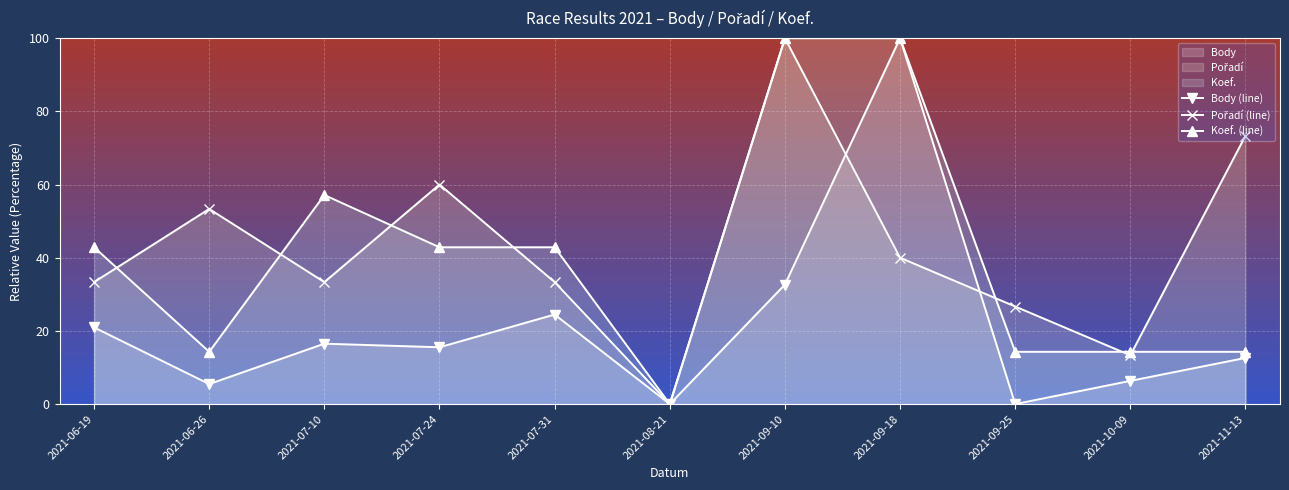

What position from the right is 2021-11-13?

1